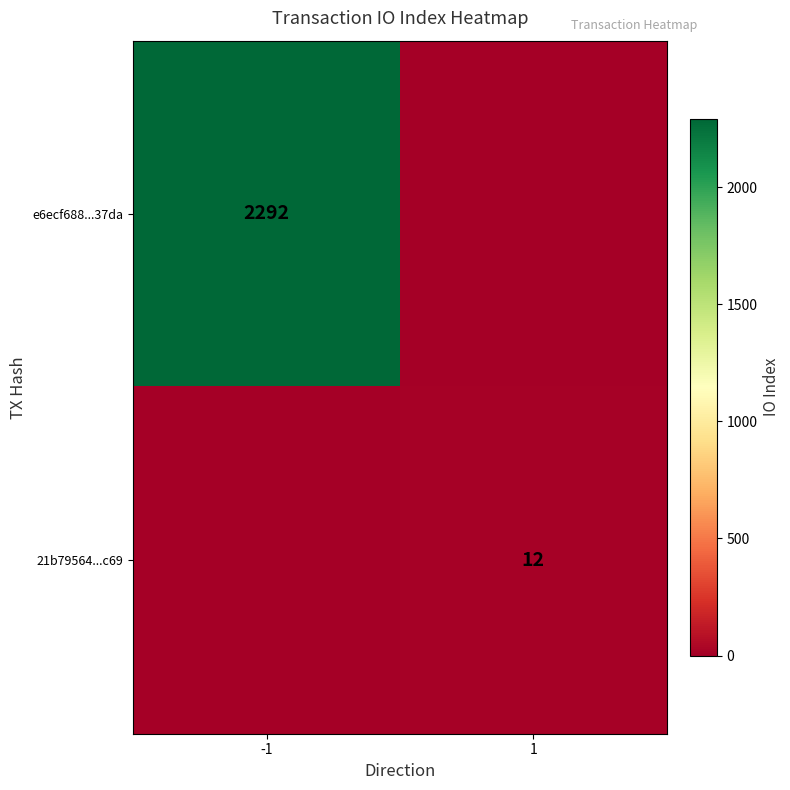

Is it true that 21b79564...c69 equals 5 at 1?

False